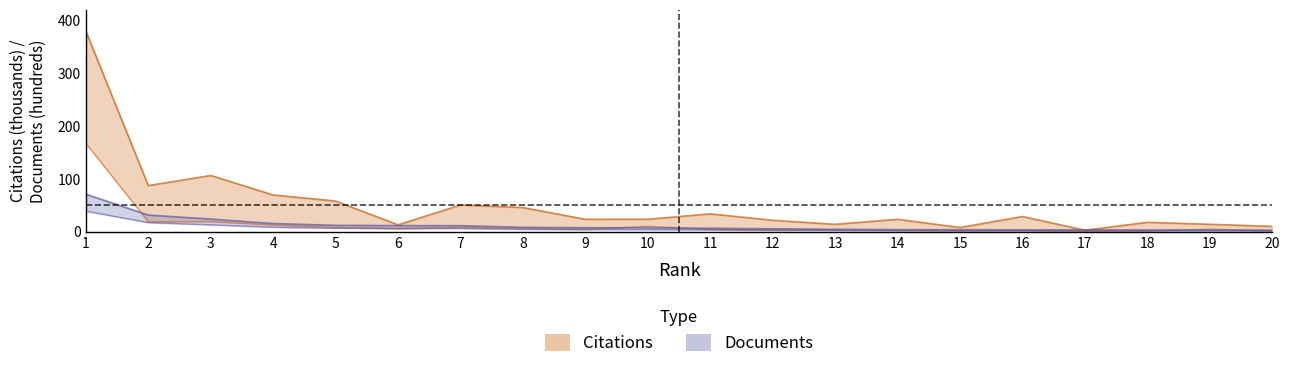

At which label does Documents reach its minimum?

20